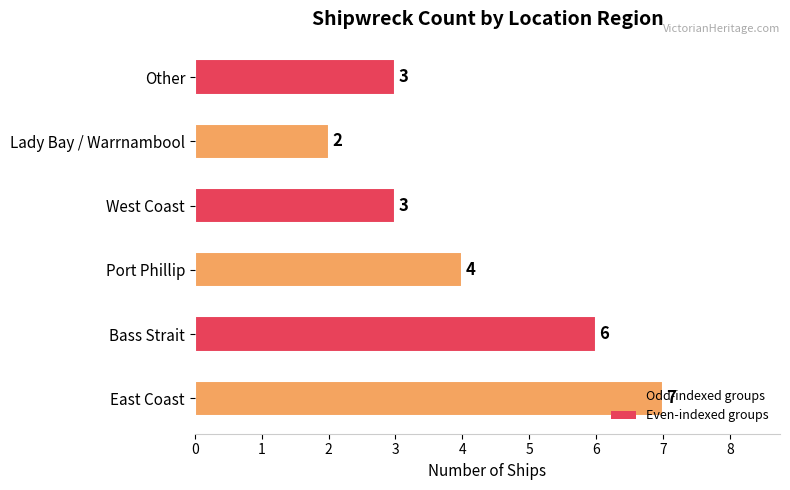

How many values are below 4?

3